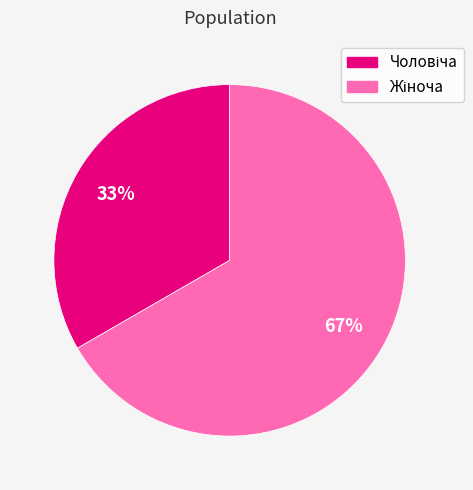

Does any single category account for the majority?

Yes